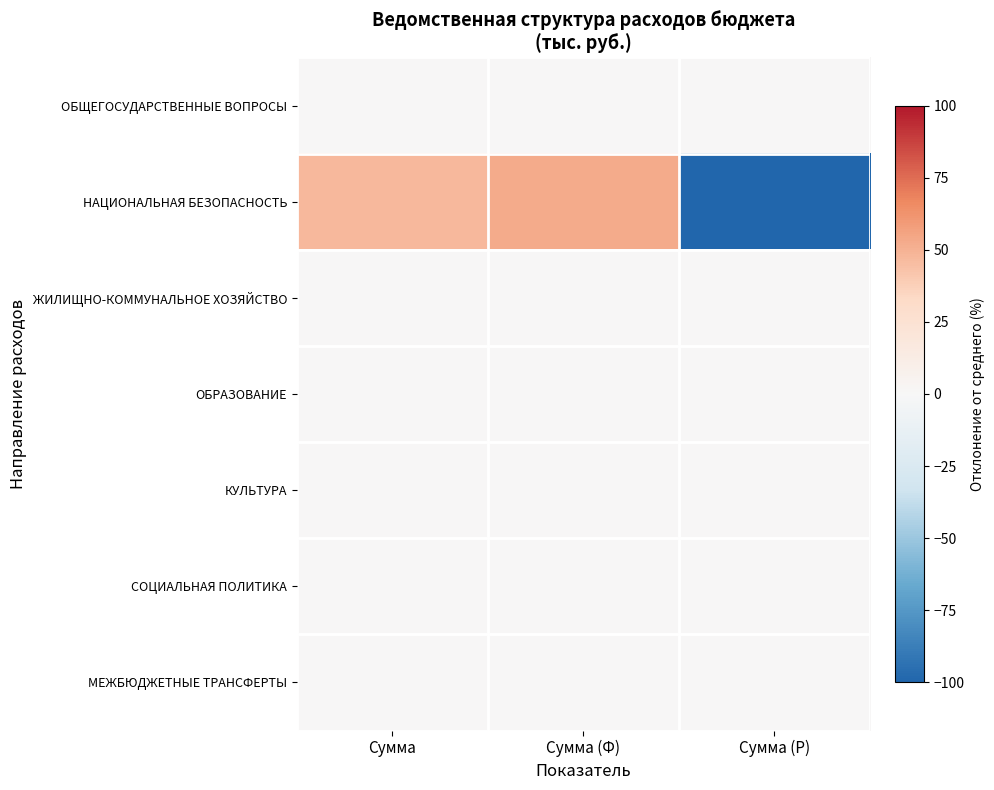

Between Сумма and Сумма (Ф), which series saw the biggest shift?

НАЦИОНАЛЬНАЯ БЕЗОПАСНОСТЬ